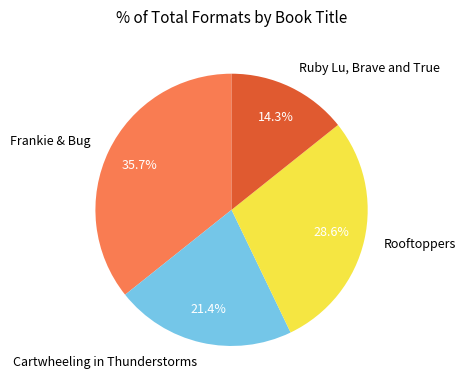

Which slice is the smallest?

Ruby Lu, Brave and True